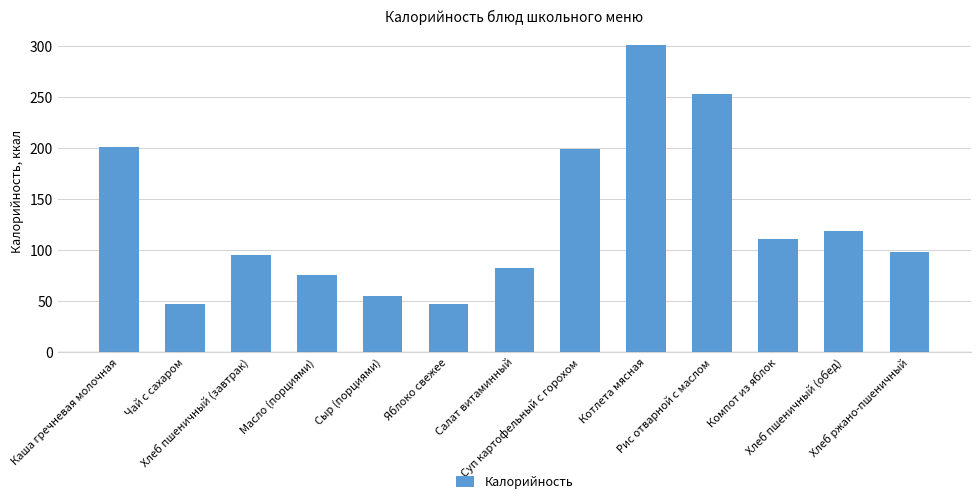

Between Салат витаминный and Рис отварной с маслом, which is larger?

Рис отварной с маслом